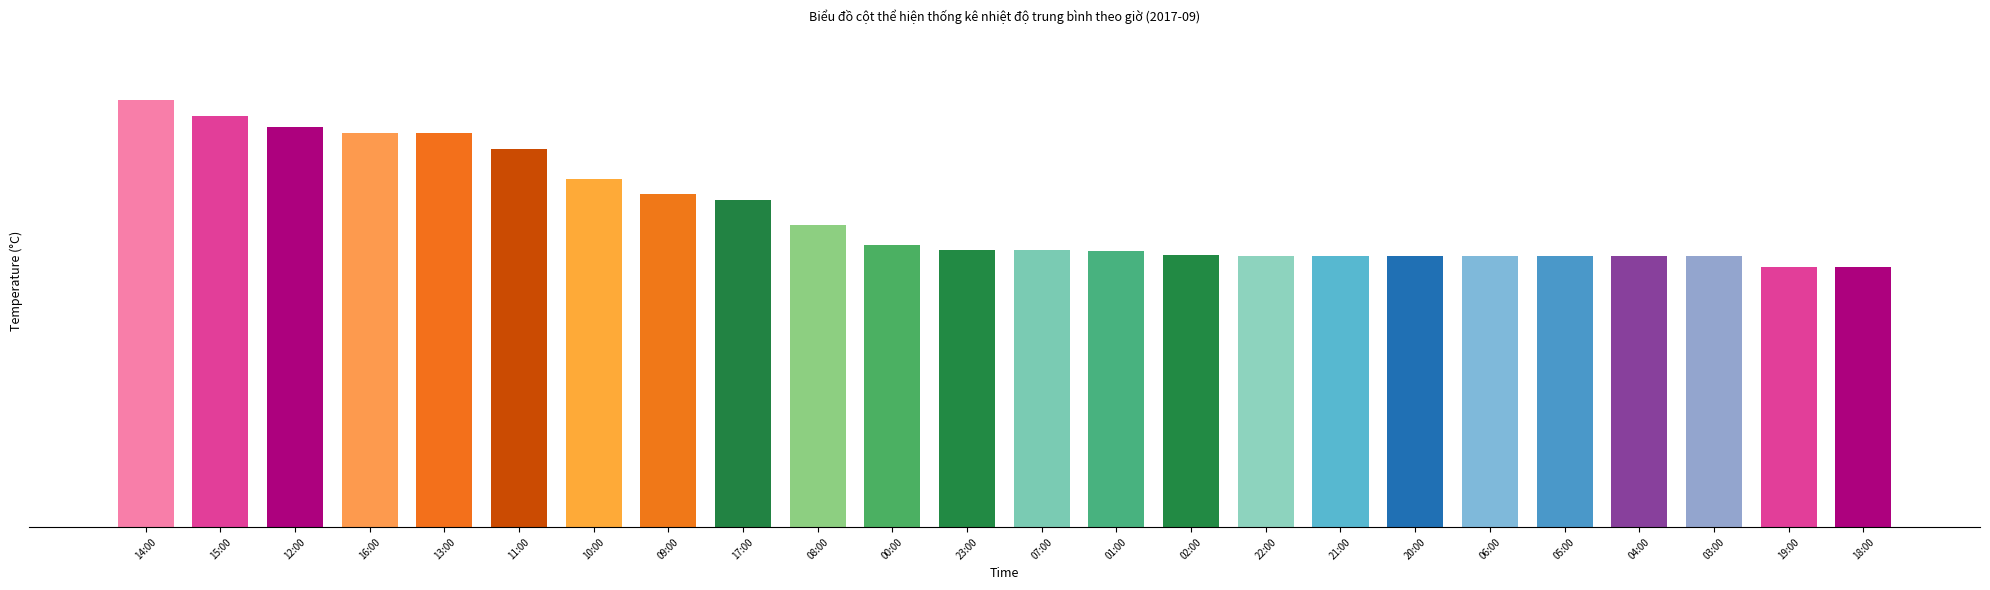

What is the change in value from 13:00 to 18:00?

-12.0